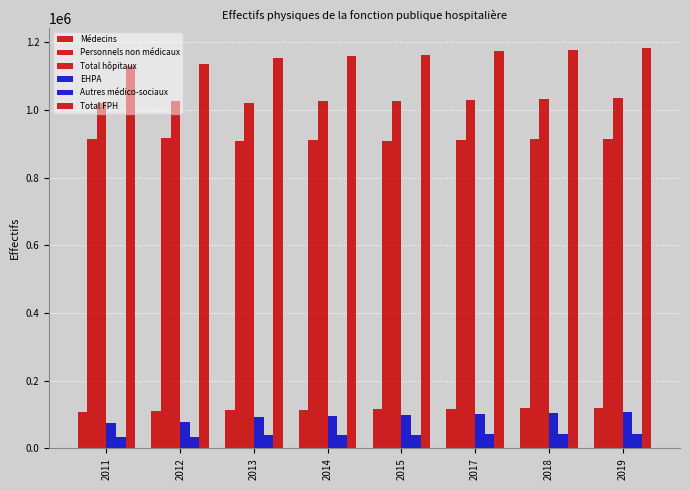

Reading left to right, transcribe all the data shown in this chart.

Médecins: 106593	110008	112827	114968	116824	117086	118449	120896
Personnels non médicaux: 913961	916469	907551	910916	909702	912063	913363	913816
Total hôpitaux: 1020554	1026477	1020378	1025884	1026526	1029149	1031812	1034712
EHPA: 76266	77206	93693	96107	97350	102727	105705	107254
Autres médico-sociaux: 32618	33306	38636	39096	39402	41540	41534	42372
Total FPH: 1129438	1136989	1152707	1161087	1163278	1173416	1179051	1184338